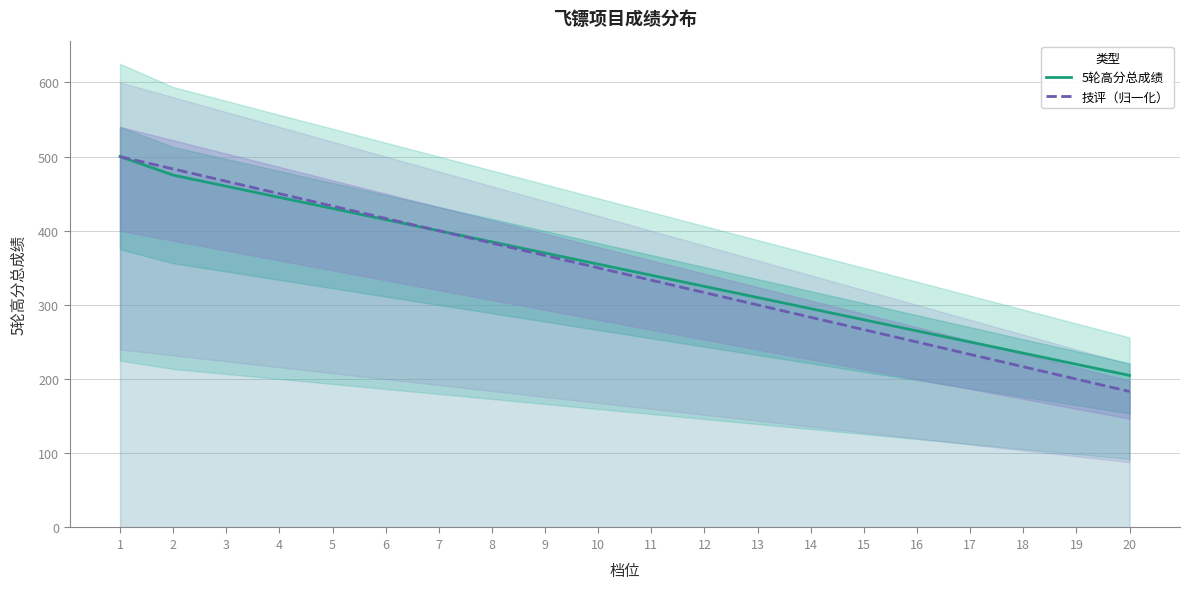

At which label does 5轮高分总成绩 first exceed 355?

1